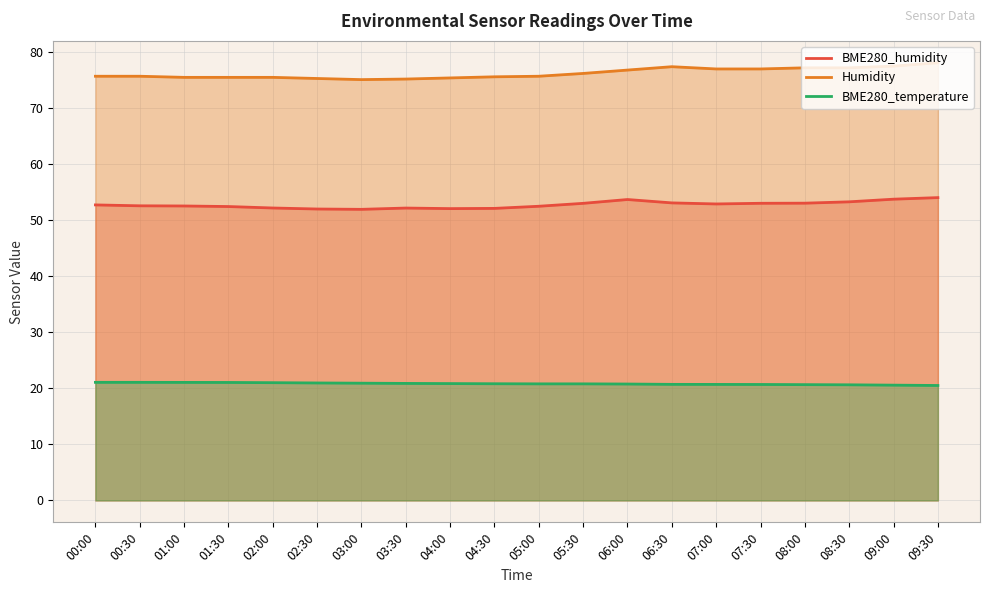

What is the minimum value shown in the chart?

20.5